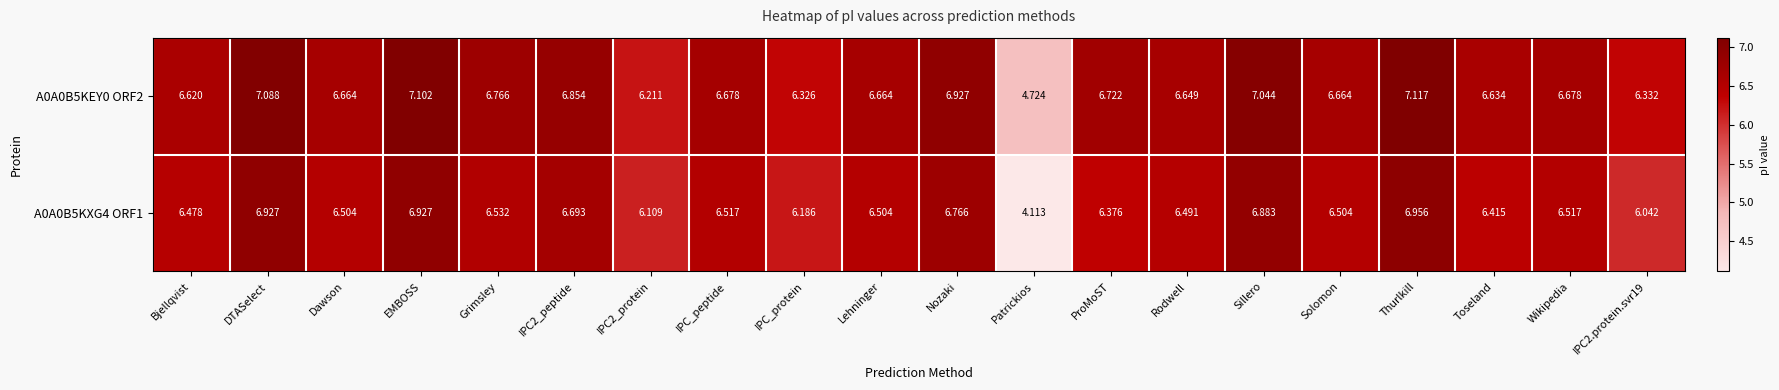

At which category is the sum across all series the highest?

Thurlkill